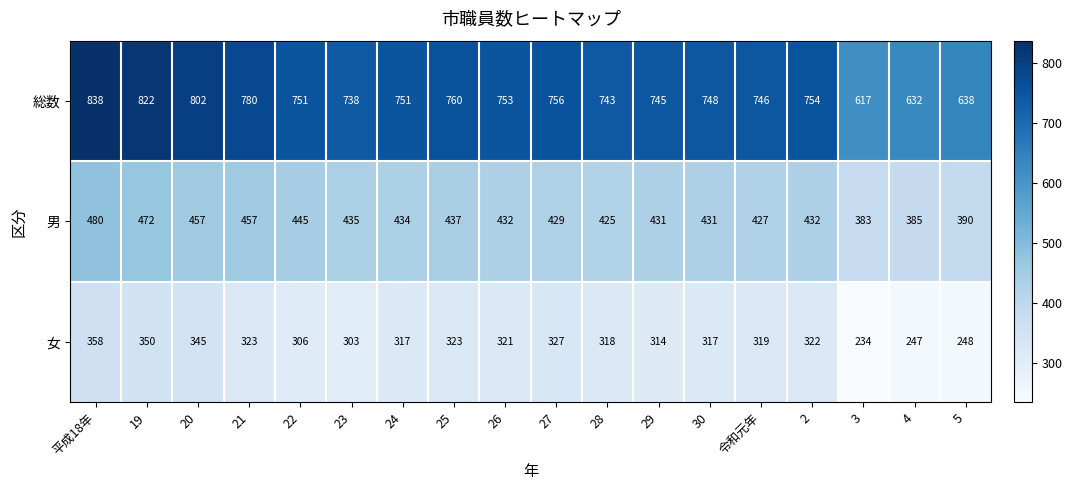

Is the value of 女 at 3 greater than the value of 男 at 2?

No